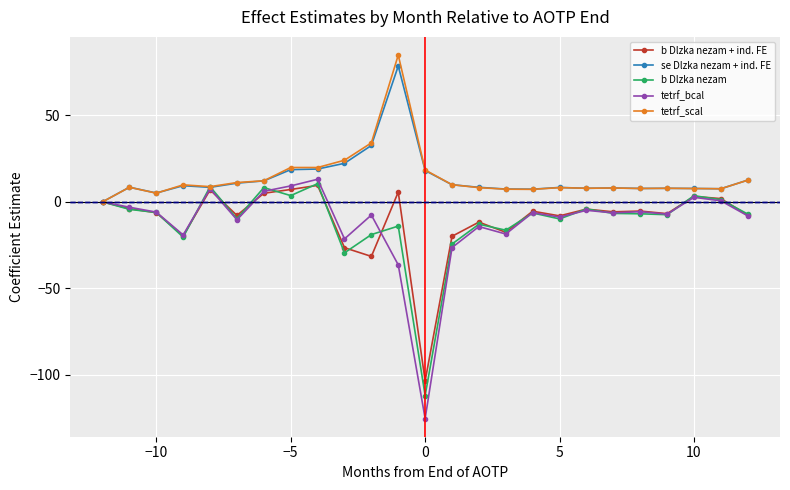

True or false: b Dlzka nezam has more than 2 interior local peaks.

True